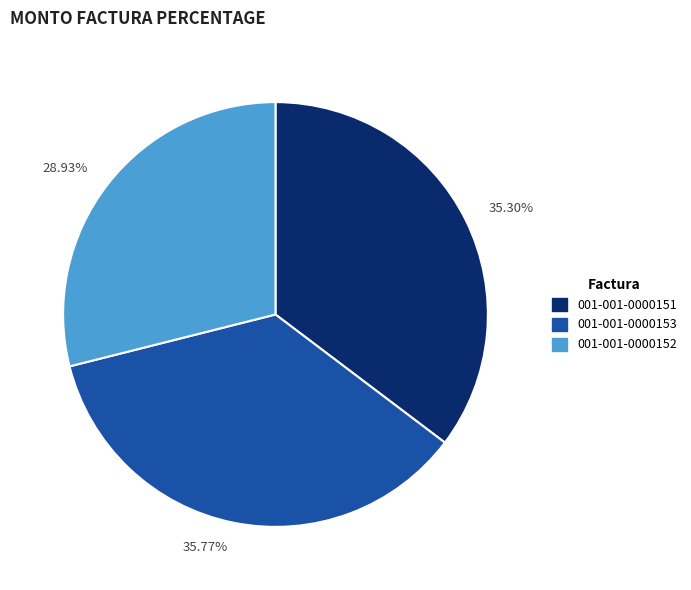

To the nearest percent, what is the average slice percentage?

33%